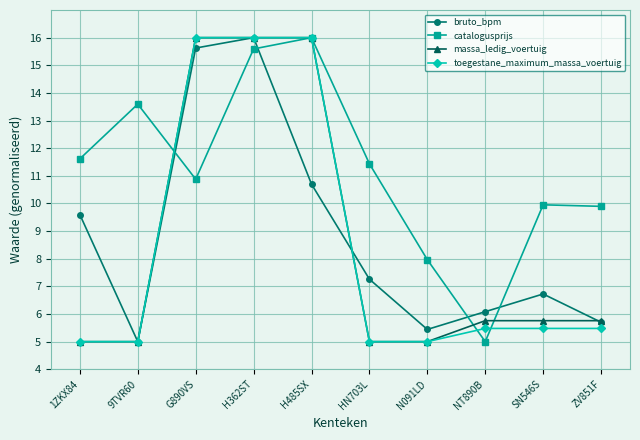

At how many categories does at least one series exceed 15?

3